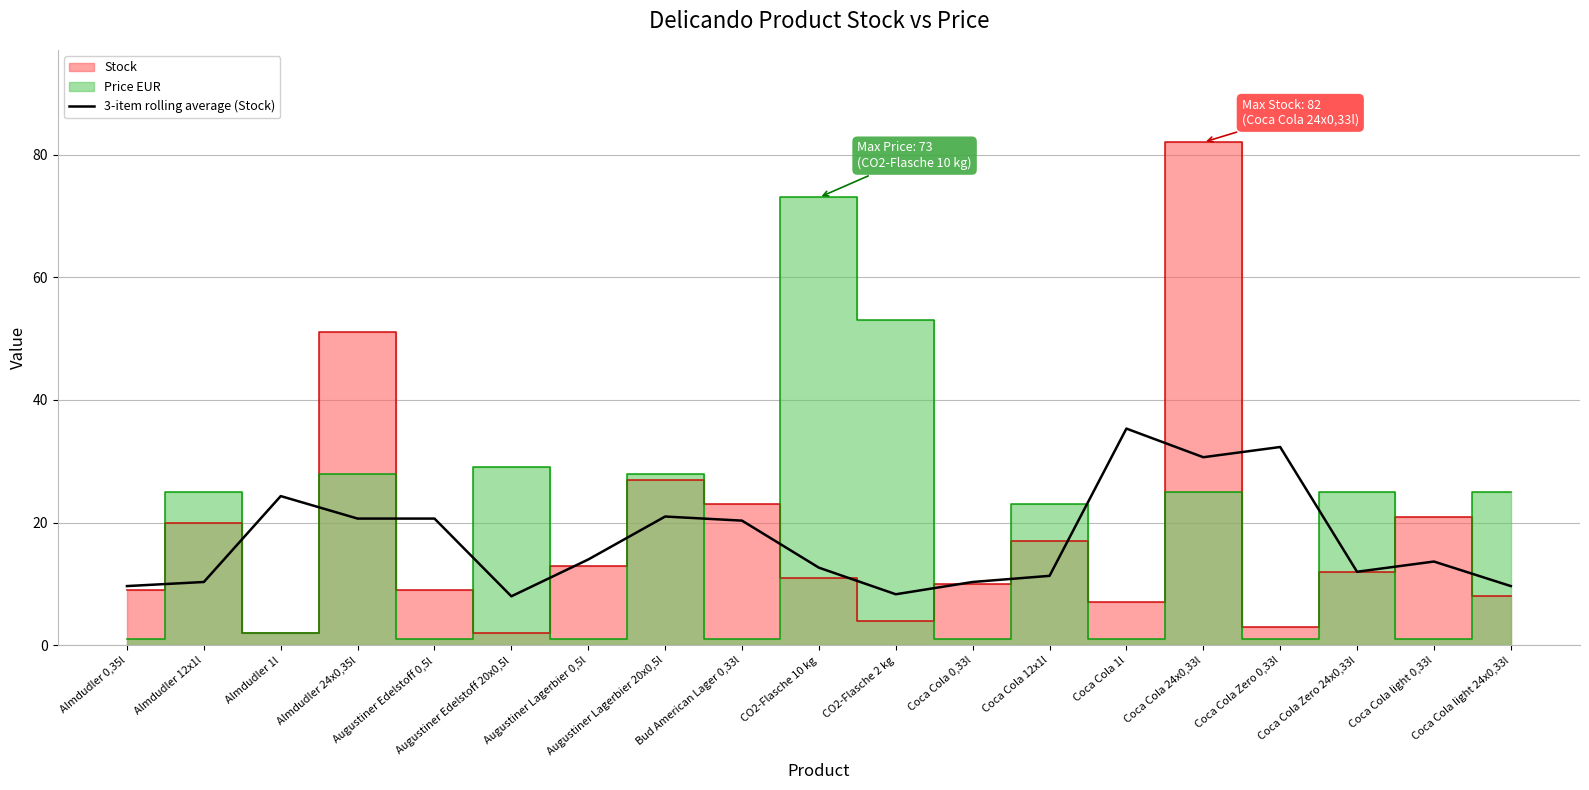

What is the approximate value at Augustiner Edelstoff 0,5l?

20.7